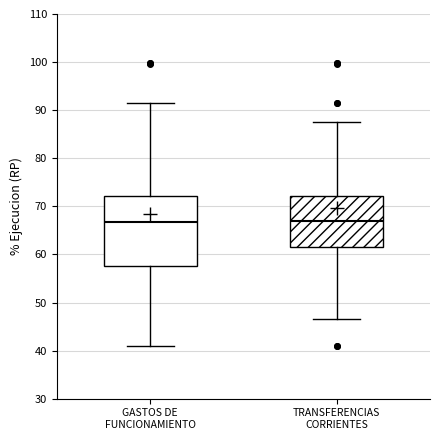

Reading left to right, read every box against the y-axis: the position of its median line, the range the box covers, and the ends of its whiskers. The values are not printed on the chart, so give them approximately, as read against the axis.

GASTOS DE FUNCIONAMIENTO: median 67, box 58 to 72, whiskers 41 to 91
TRANSFERENCIAS CORRIENTES: median 67, box 62 to 72, whiskers 47 to 87